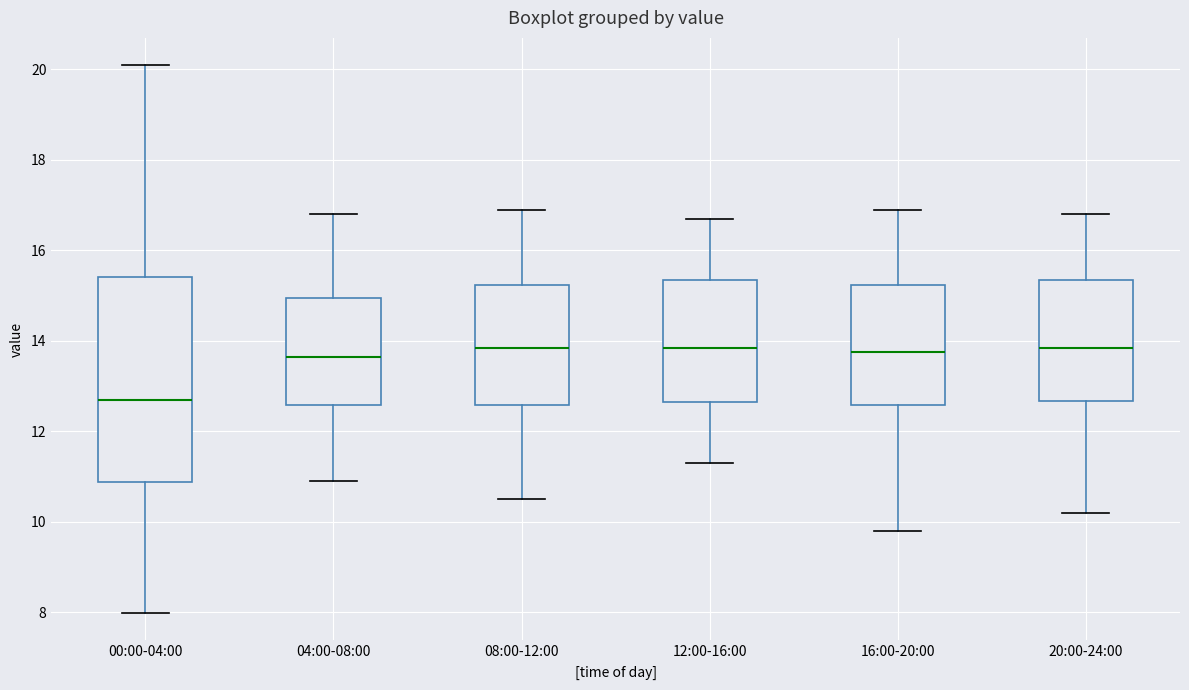

Which box has the lowest median line?

00:00-04:00